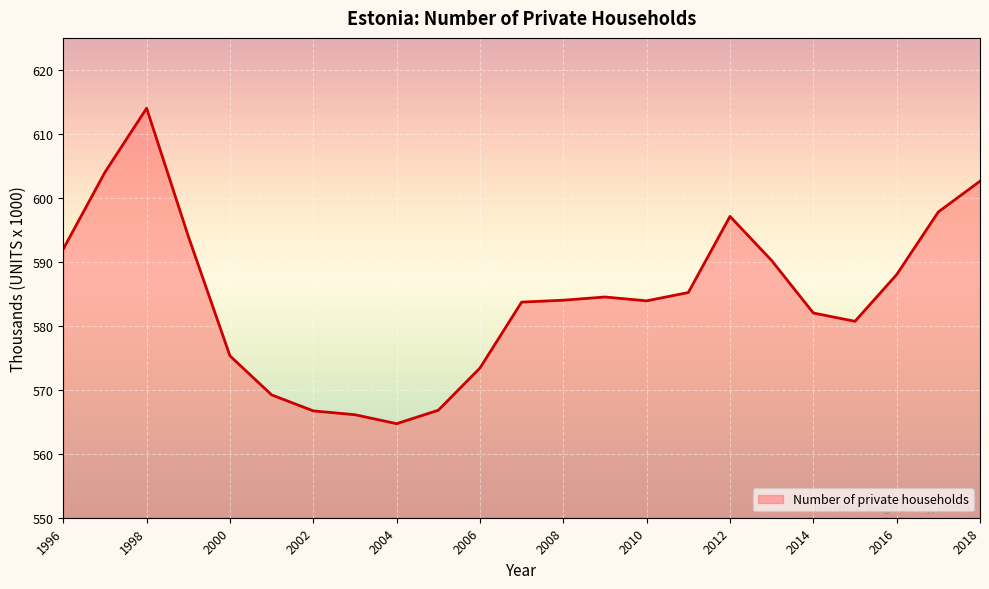

What is the difference between the maximum and minimum values?

49.3